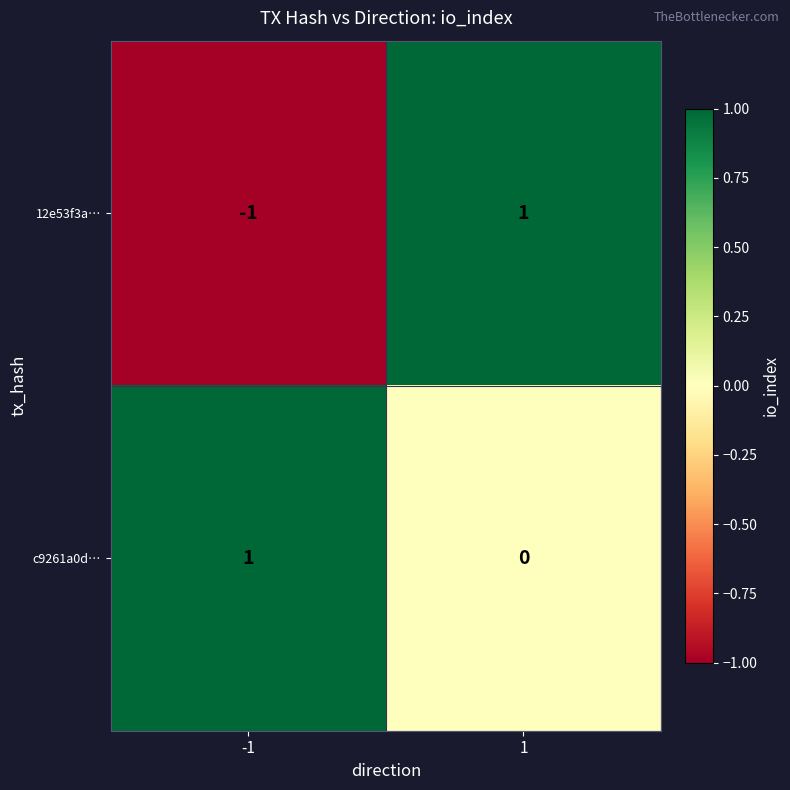

Reading left to right, list all the values displayed in this chart.

12e53f3a…: -1	1
c9261a0d…: 1	0